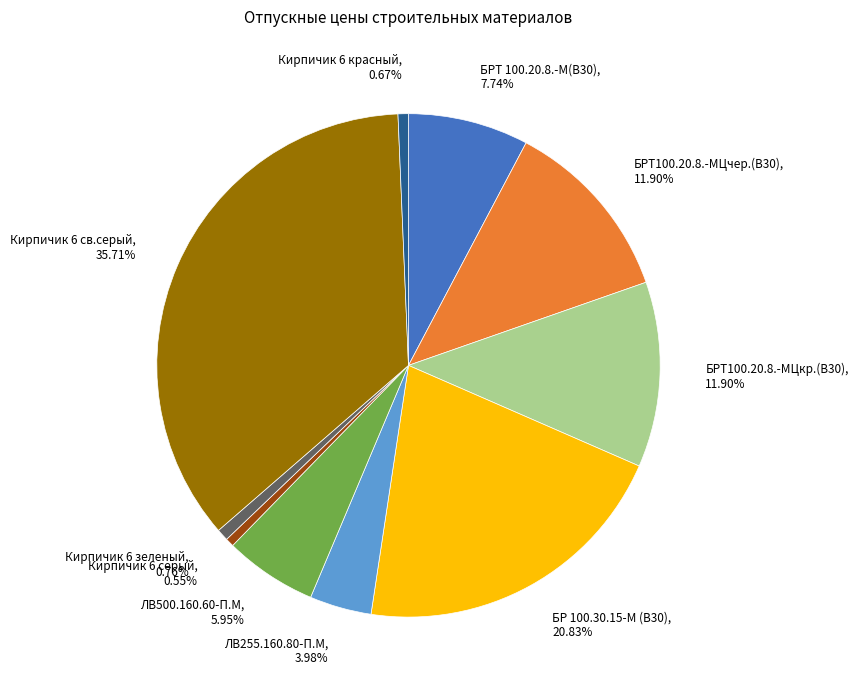

Is БР 100.30.15-М (В30) the majority of the pie?

No